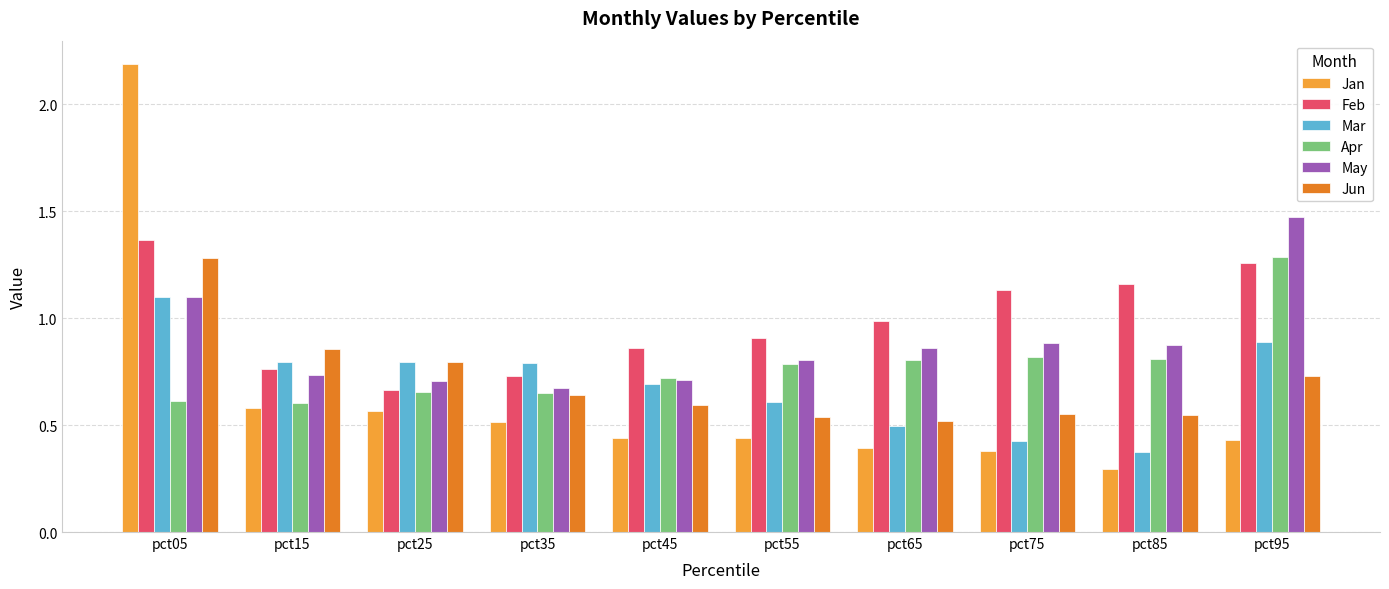

True or false: Mar has a value of 0.8 at pct25.

True